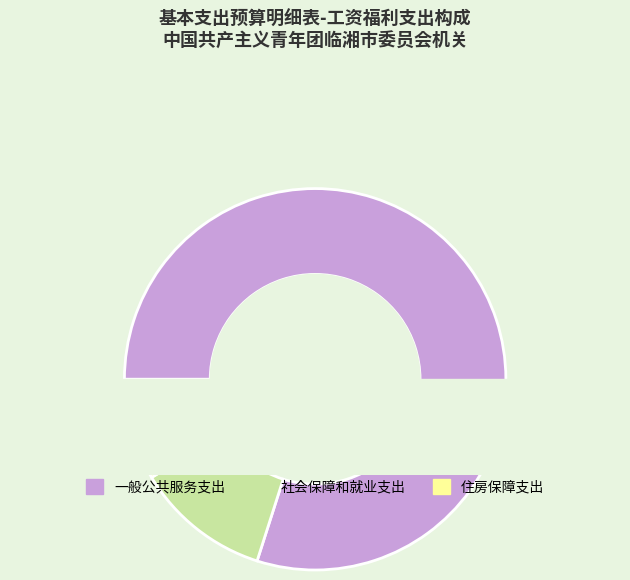

To the nearest percent, what is the combined percentage of 一般公共服务支出 and 社会保障和就业支出?

91%